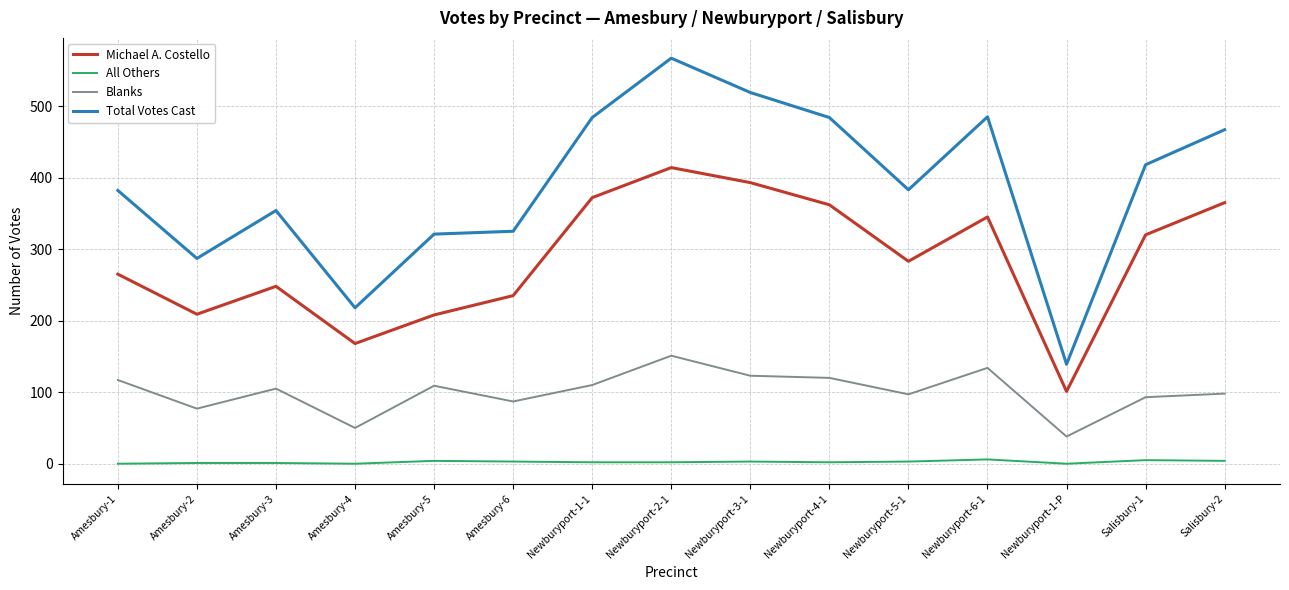

What is the total value across all series at Newburyport-5-1?

766